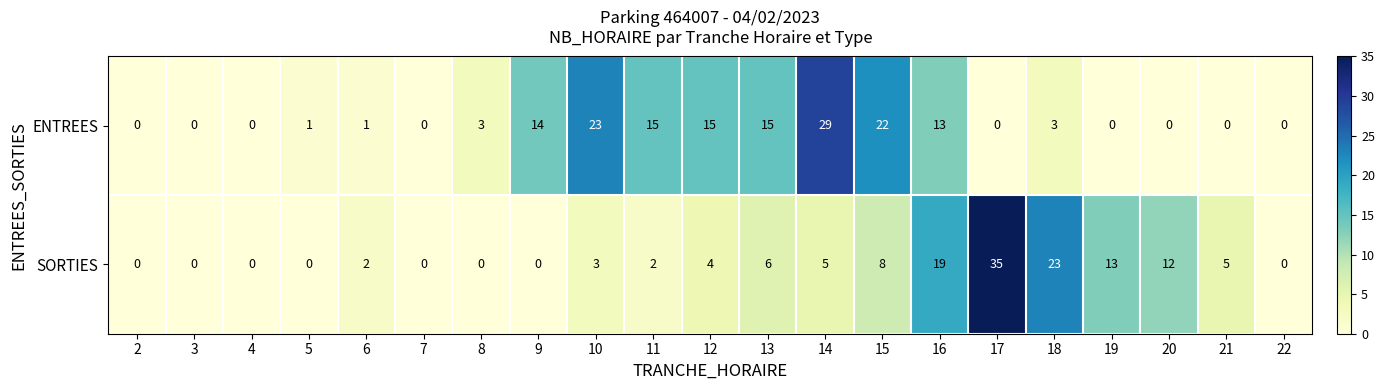

What is the difference between the maximum and minimum values in the ENTREES series?

29